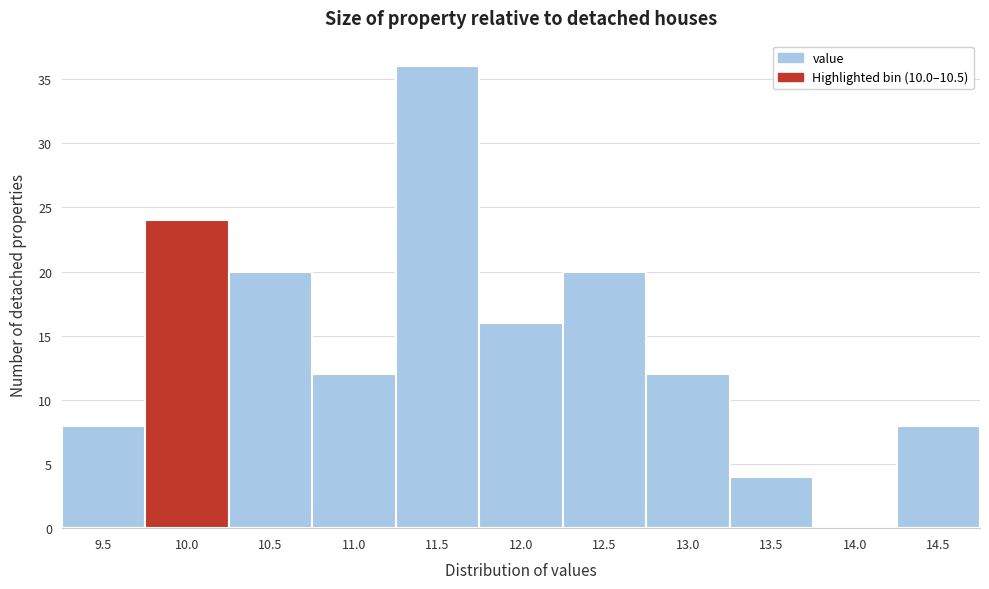

Reading right to left, transcribe all the data shown in this chart.

14.5=8	14.0=0	13.5=4	13.0=12	12.5=20	12.0=16	11.5=36	11.0=12	10.5=20	10.0=24	9.5=8